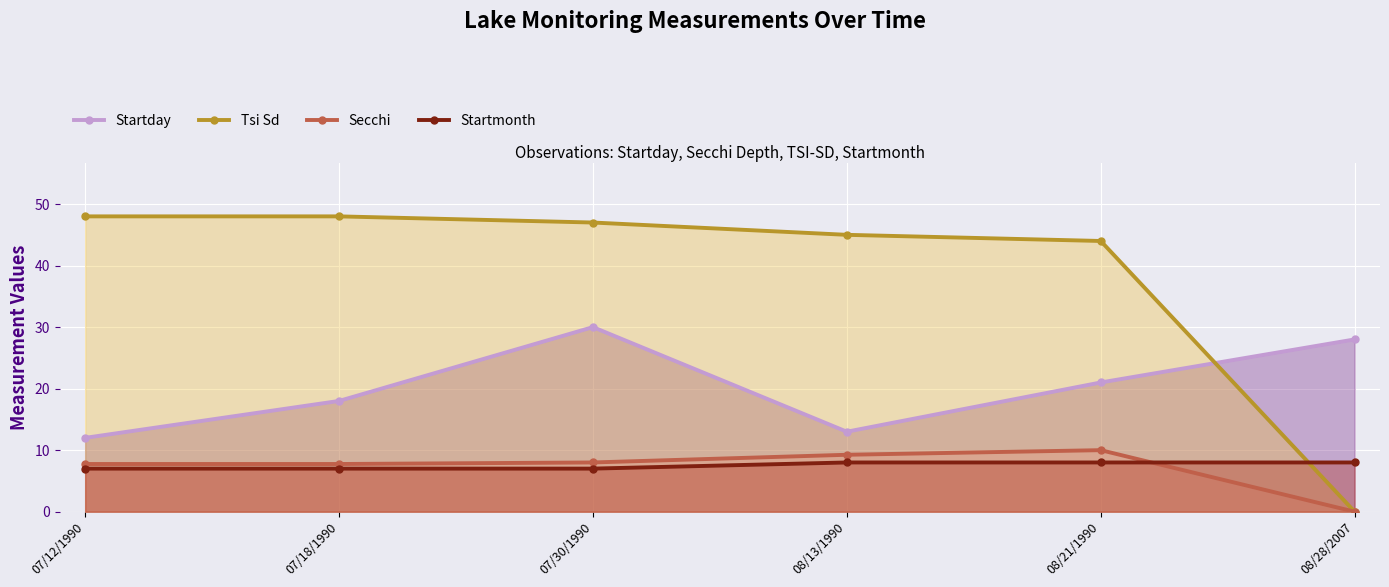

Reading right to left, what are all the values shown in this chart?

Startday: 08/28/2007=28.0	08/21/1990=21.0	08/13/1990=13.0	07/30/1990=30.0	07/18/1990=18.0	07/12/1990=12.0
Tsi Sd: 08/28/2007=0.0	08/21/1990=44.0	08/13/1990=45.0	07/30/1990=47.0	07/18/1990=48.0	07/12/1990=48.0
Secchi: 08/28/2007=0.0	08/21/1990=10.0	08/13/1990=9.2	07/30/1990=8.0	07/18/1990=7.8	07/12/1990=7.8
Startmonth: 08/28/2007=8.0	08/21/1990=8.0	08/13/1990=8.0	07/30/1990=7.0	07/18/1990=7.0	07/12/1990=7.0